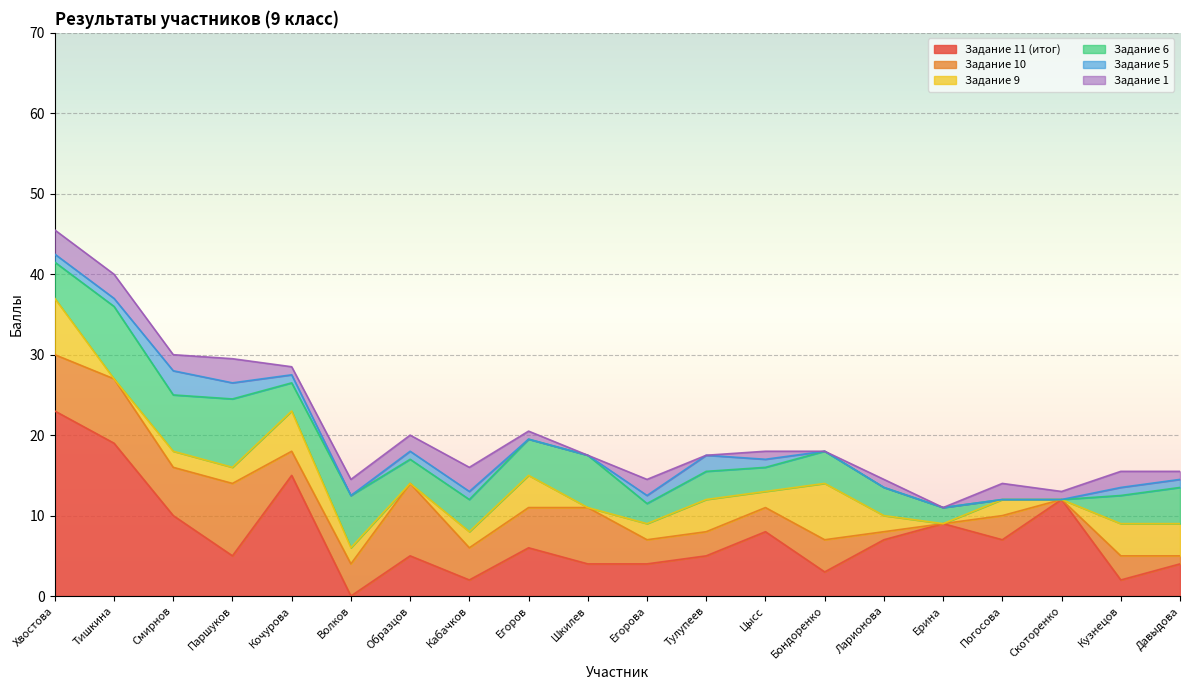

Is the value of Задание 5 at Кочурова greater than the value of Задание 10 at Погосова?

No